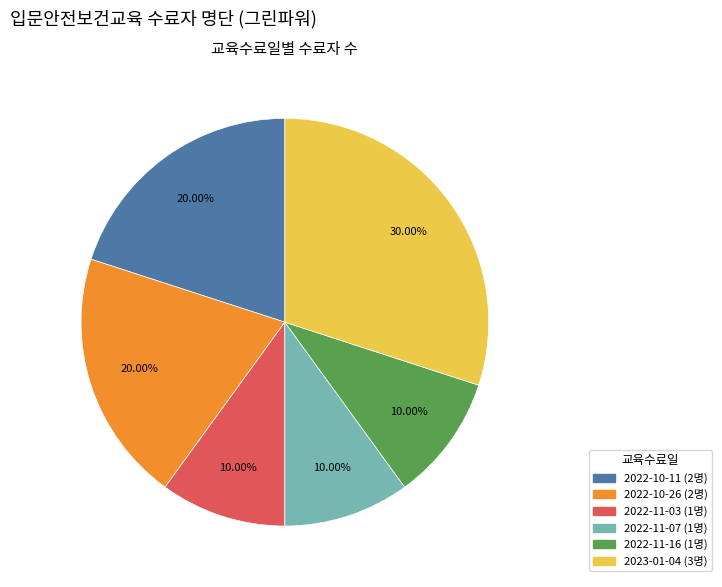

Combined, what portion of the pie is 2022-11-16 and 2022-10-26?

30.0%